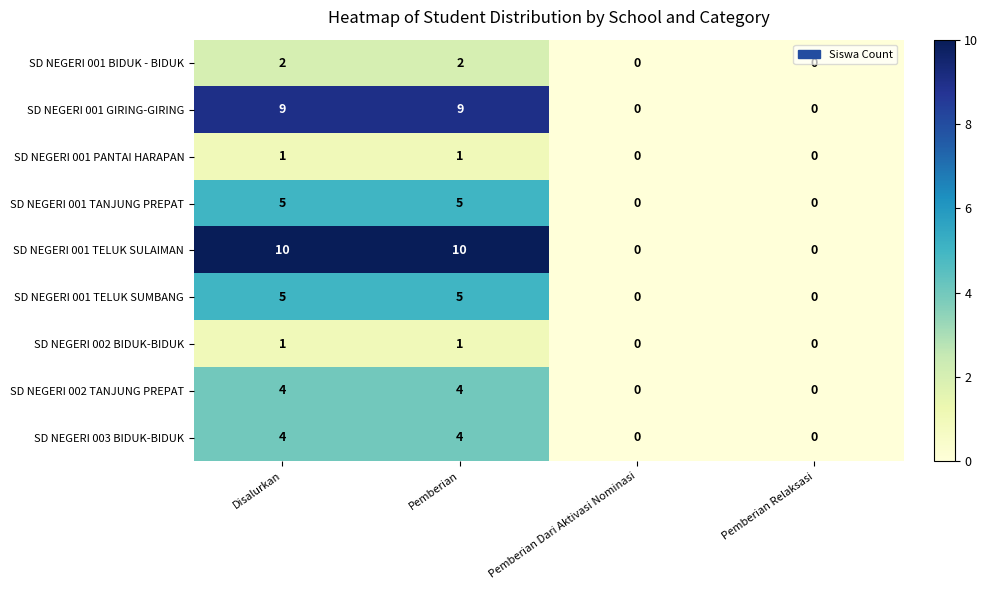

Which series changed the most between Pemberian and Pemberian Dari Aktivasi Nominasi?

SD NEGERI 001 TELUK SULAIMAN